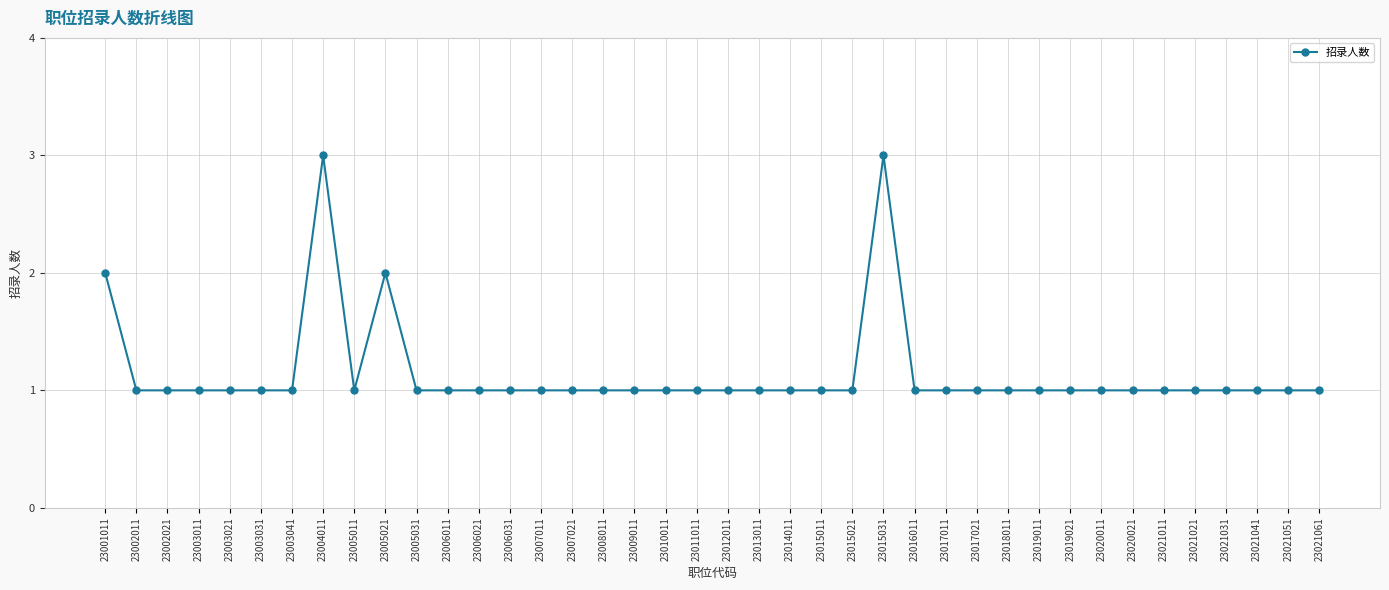

The chart shows a value of 1 at 23002011. True or false?

True